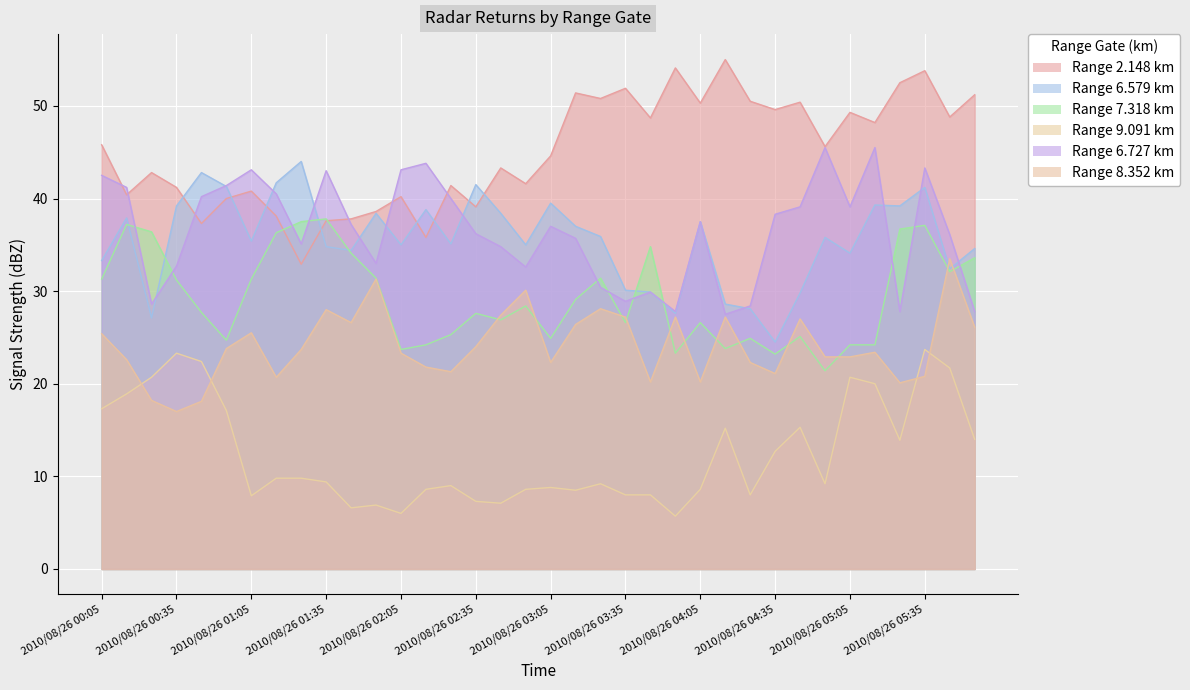

At which category does 2.148 reach its first local valley?

2010/08/26 00:15